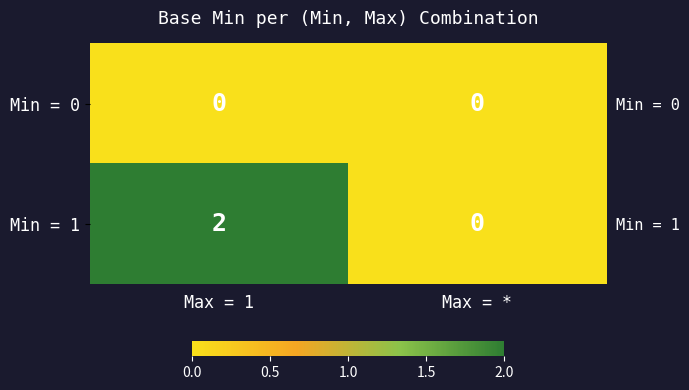

List the series in order of their peak value, lowest first.

Min = 0, Min = 1